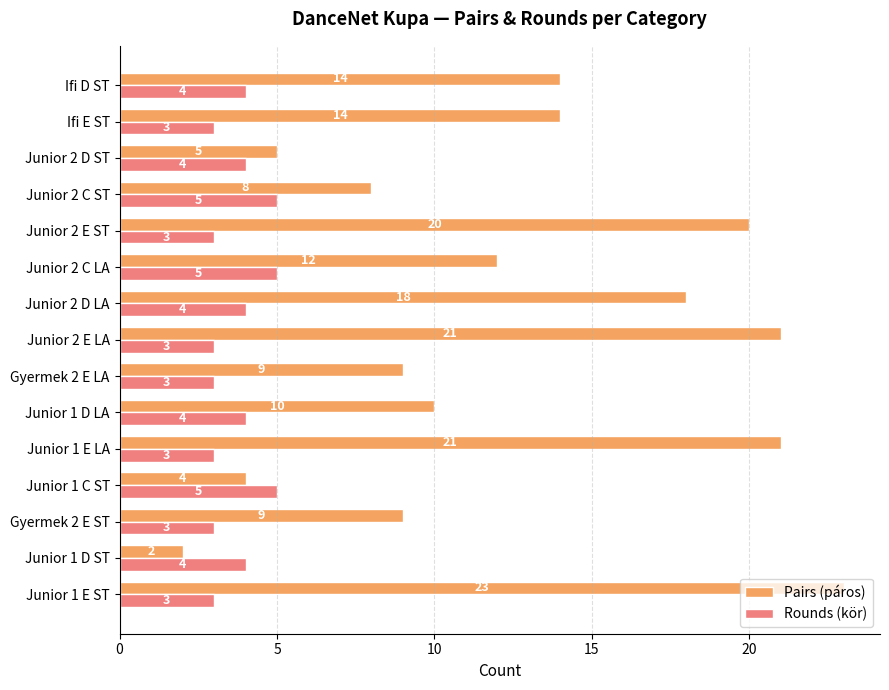

Count the number of categories in the chart.

15